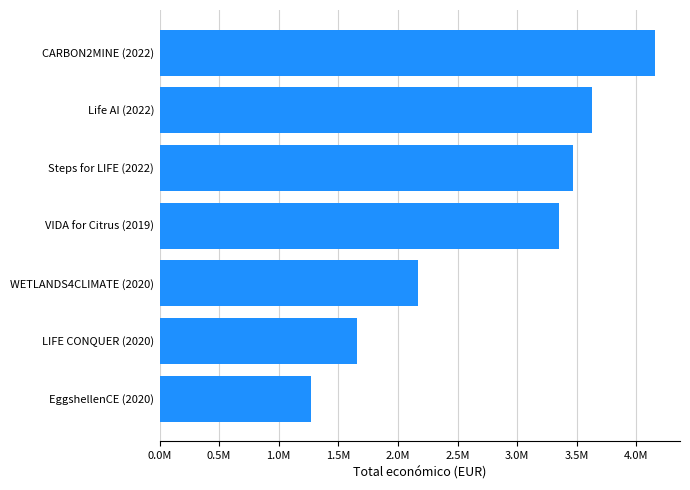

Which category has the highest value across all series?

CARBON2MINE (2022)